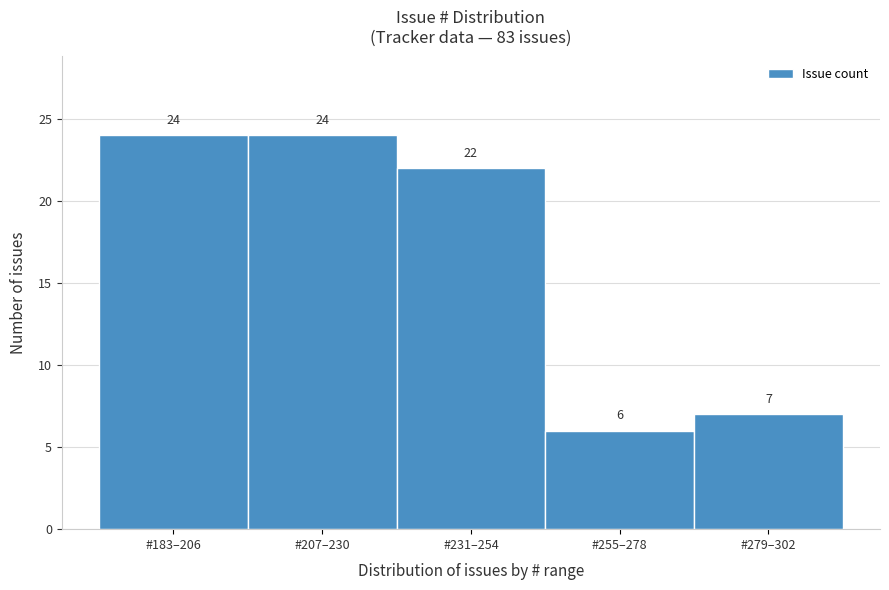

Reading right to left, transcribe all the data shown in this chart.

7	6	22	24	24